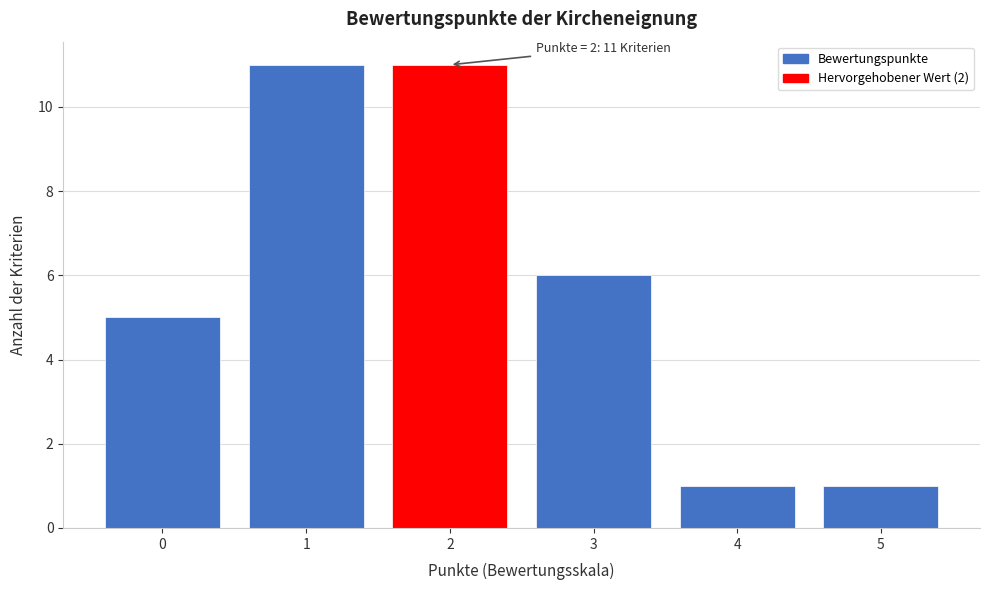

Reading left to right, what are all the values shown in this chart?

0=5	1=11	2=11	3=6	4=1	5=1